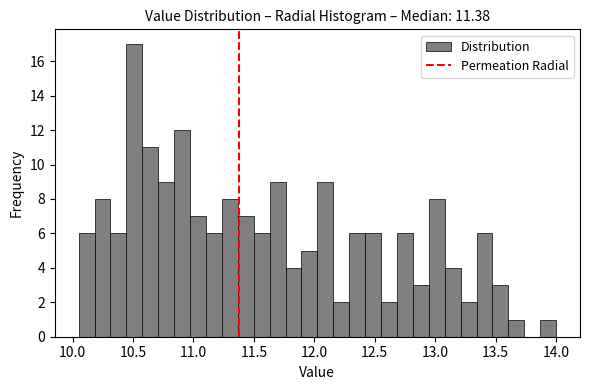

Read against the x-axis, roughly where is the centre of the tallest bar?

10.50